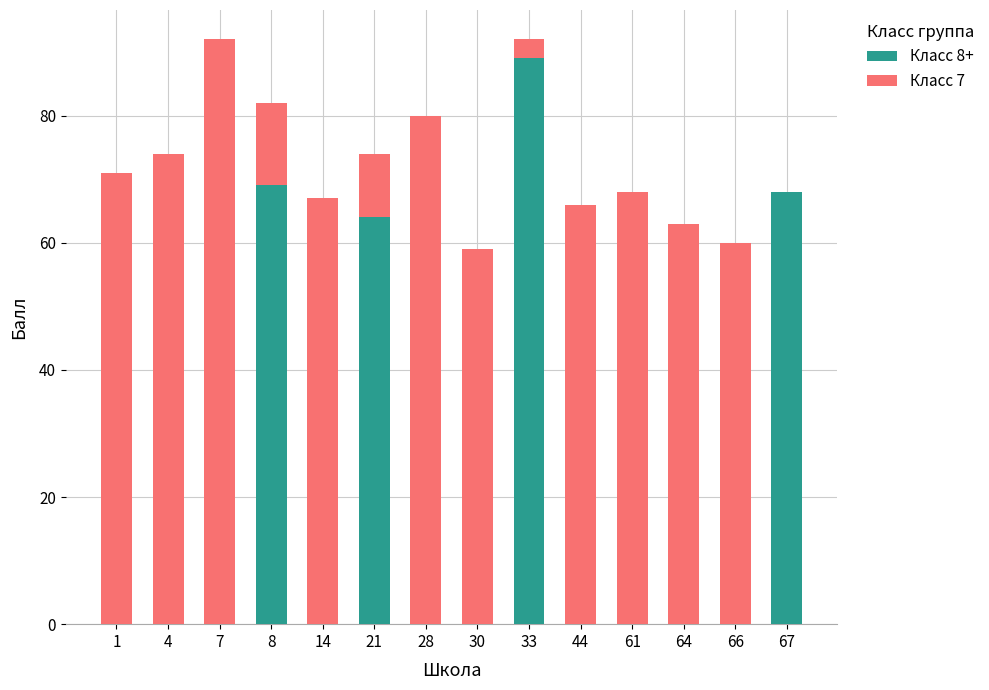

What is the sum of all Класс 8+ values?

290